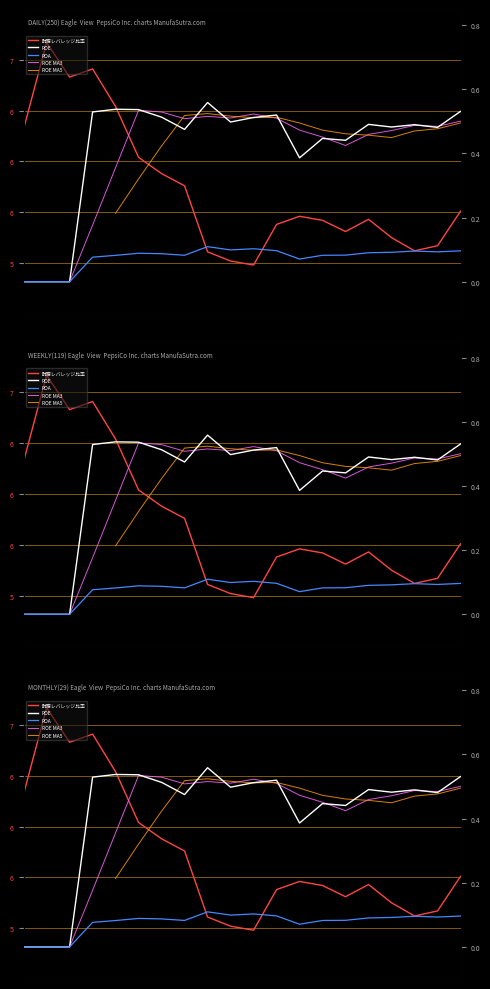

What is the sum of all 財務レバレッジ比率 values?

114.6